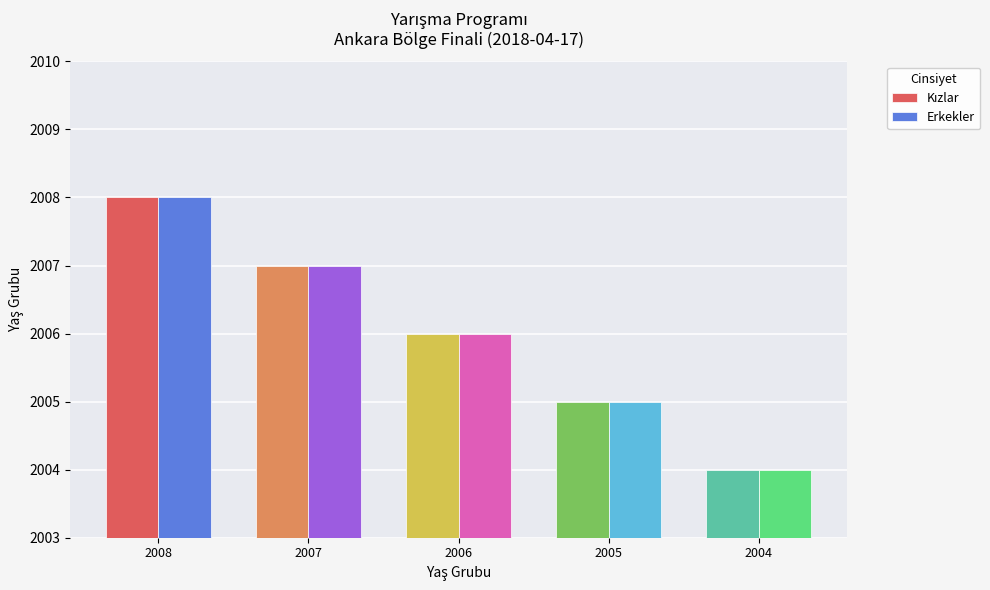

At which label does Erkekler reach its minimum?

2004